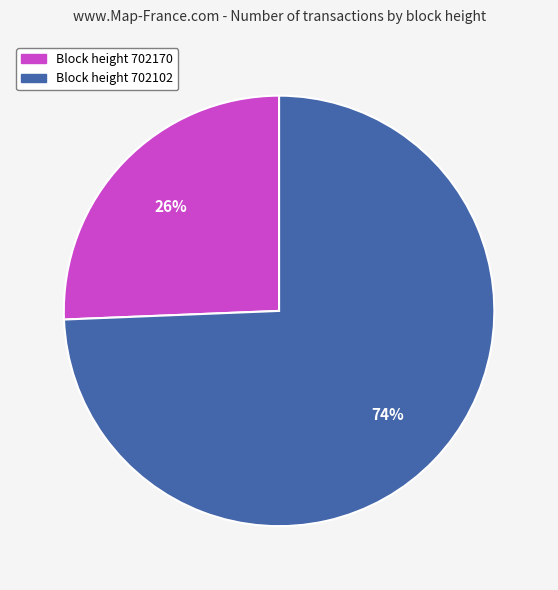

Is there a majority slice in this chart?

Yes